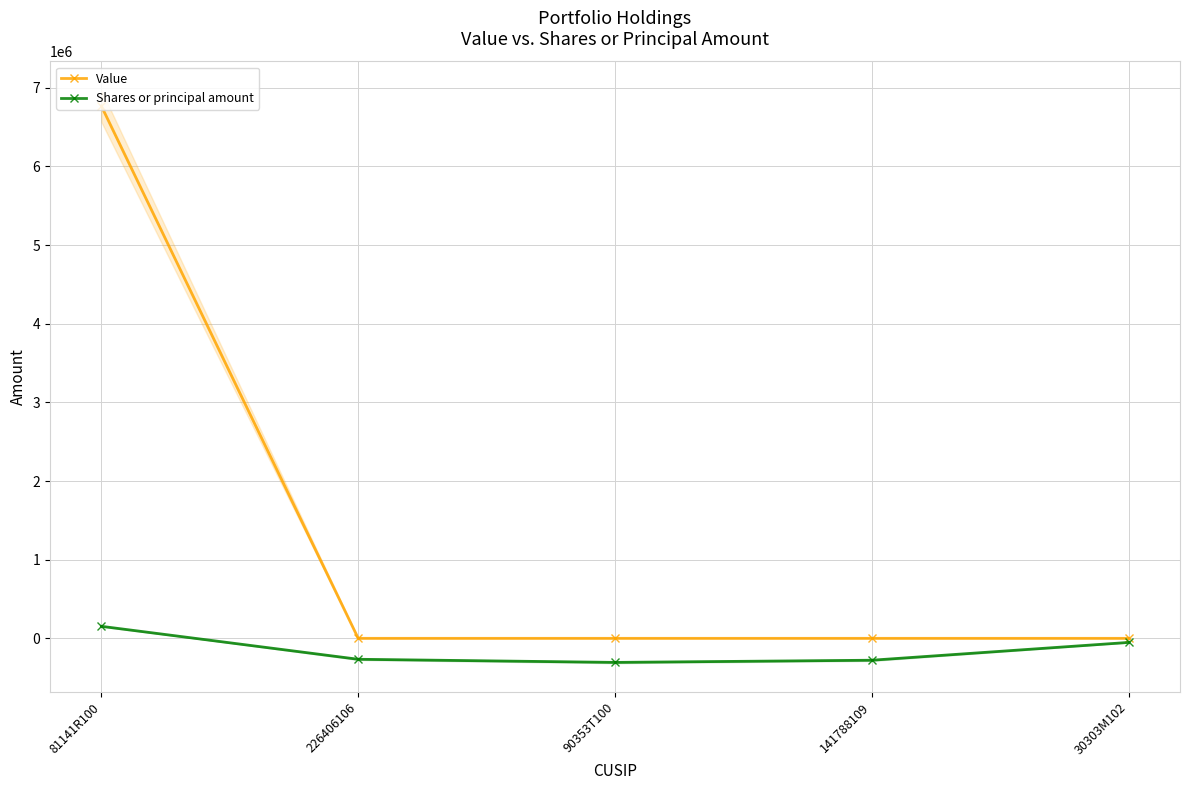

True or false: Value has a value of 6767000 at 81141R100.

True